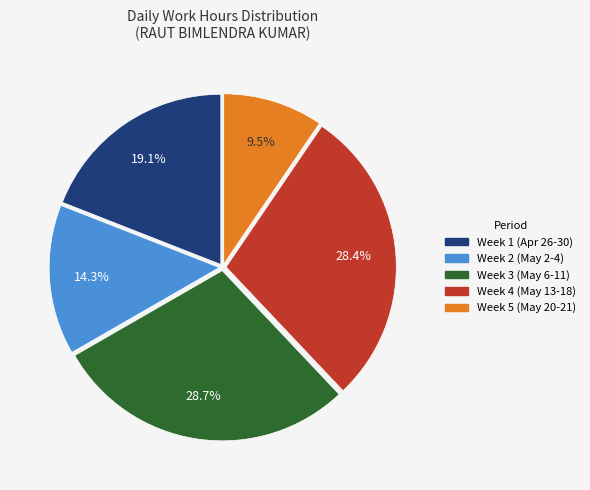

To the nearest percent, what is the average slice percentage?

20%